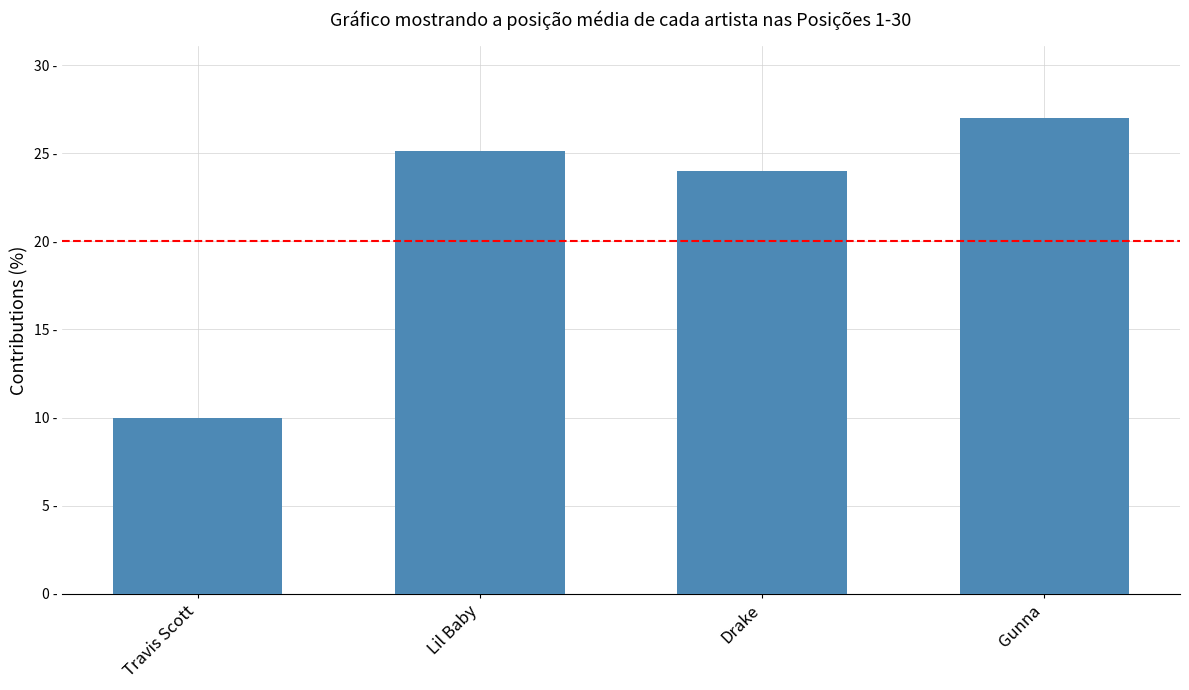

What value does the data have at Lil Baby?

25.1